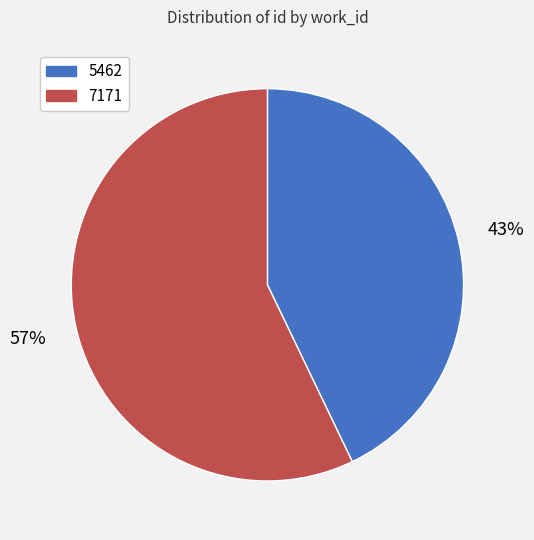

Which has a higher value, 5462 or 7171?

7171